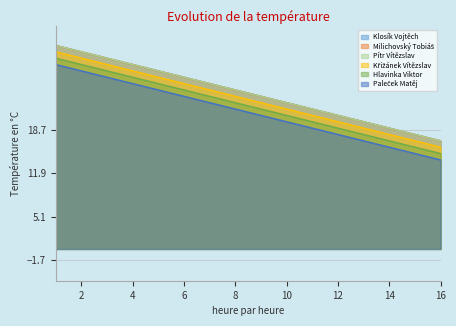

Which has a higher value, 11 or 8?

8